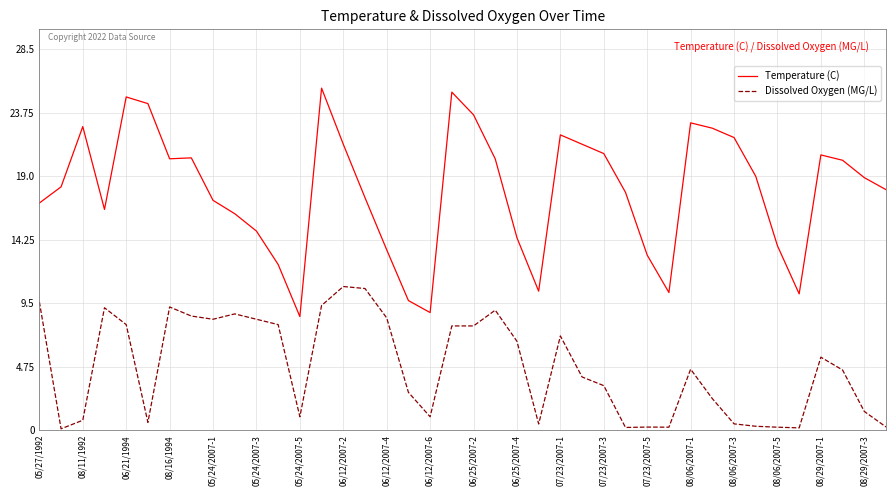

Which series has the widest spread of values?

Temperature (C)